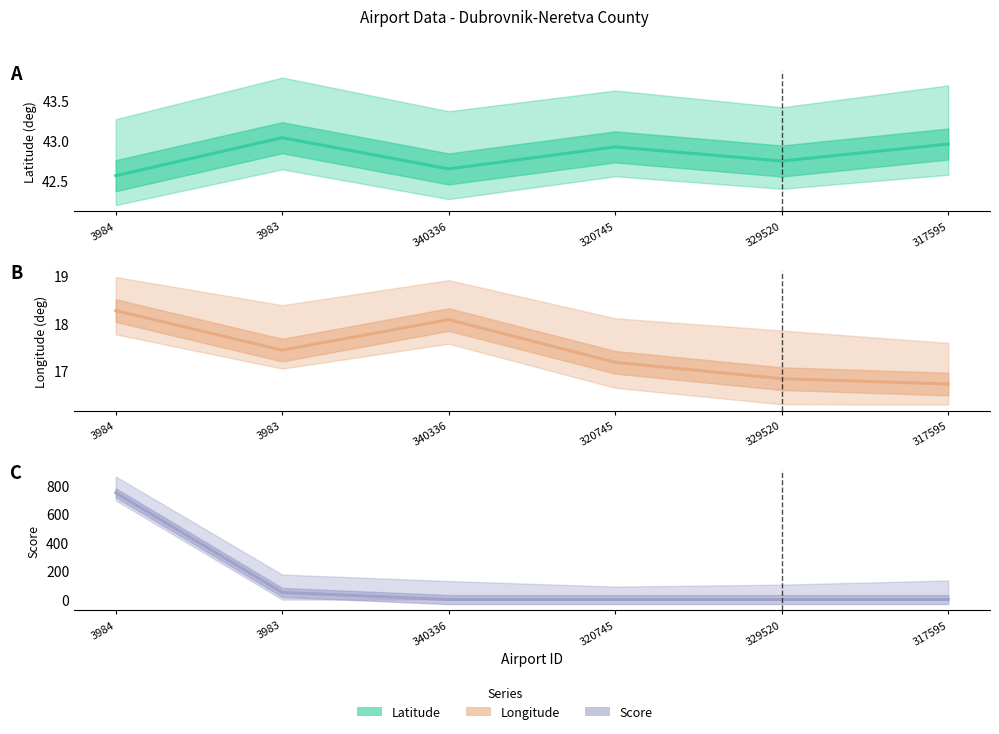

Reading left to right, what are all the values shown in this chart?

latitude_deg: 42.6	43.0	42.6	42.9	42.7	43.0
longitude_deg: 18.3	17.4	18.1	17.2	16.8	16.7
score: 750.0	50.0	0.0	0.0	0.0	0.0